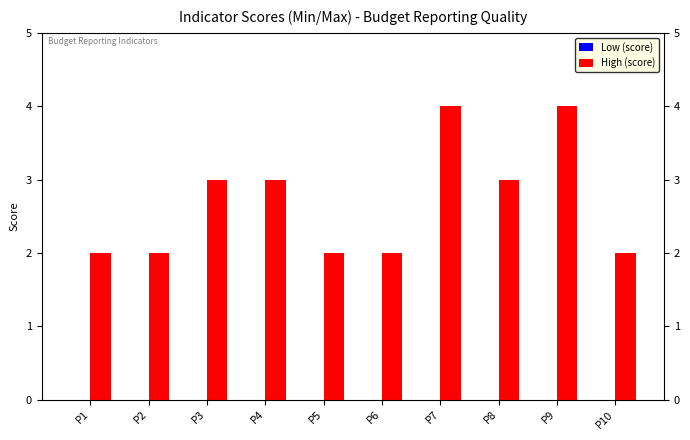

The chart shows a value of 1 at P9. True or false?

False